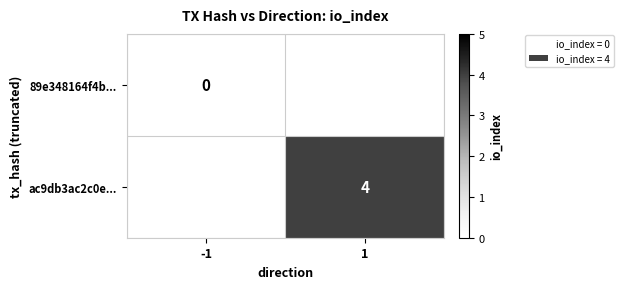

How many distinct data groups are displayed?

2